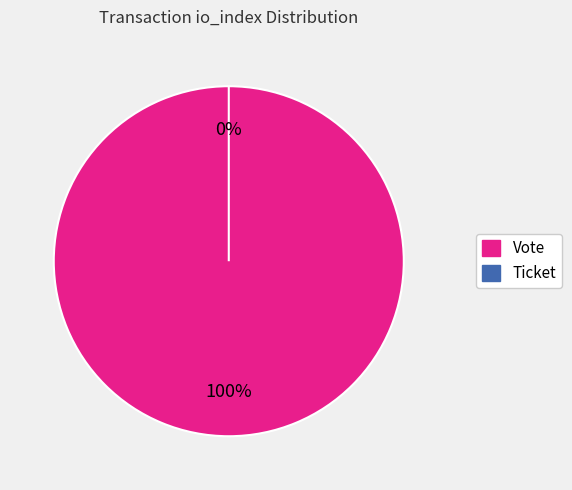

Which category accounts for the majority?

Vote